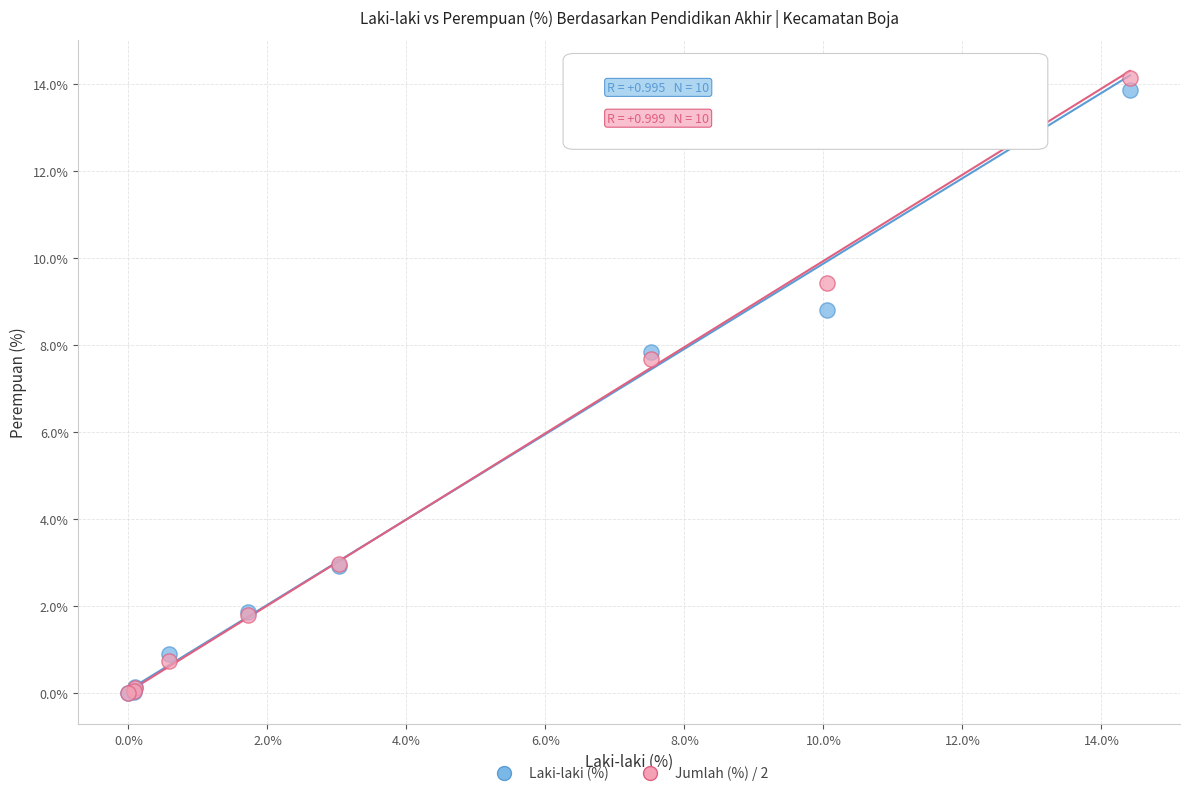

In the Laki-laki (%) series, what Y value is closest to 6?

7.8